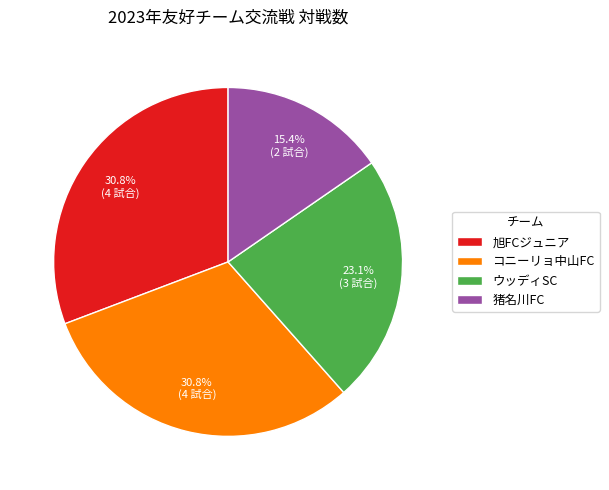

What percentage is the コニーリョ中山FC slice, to the nearest percent?

31%